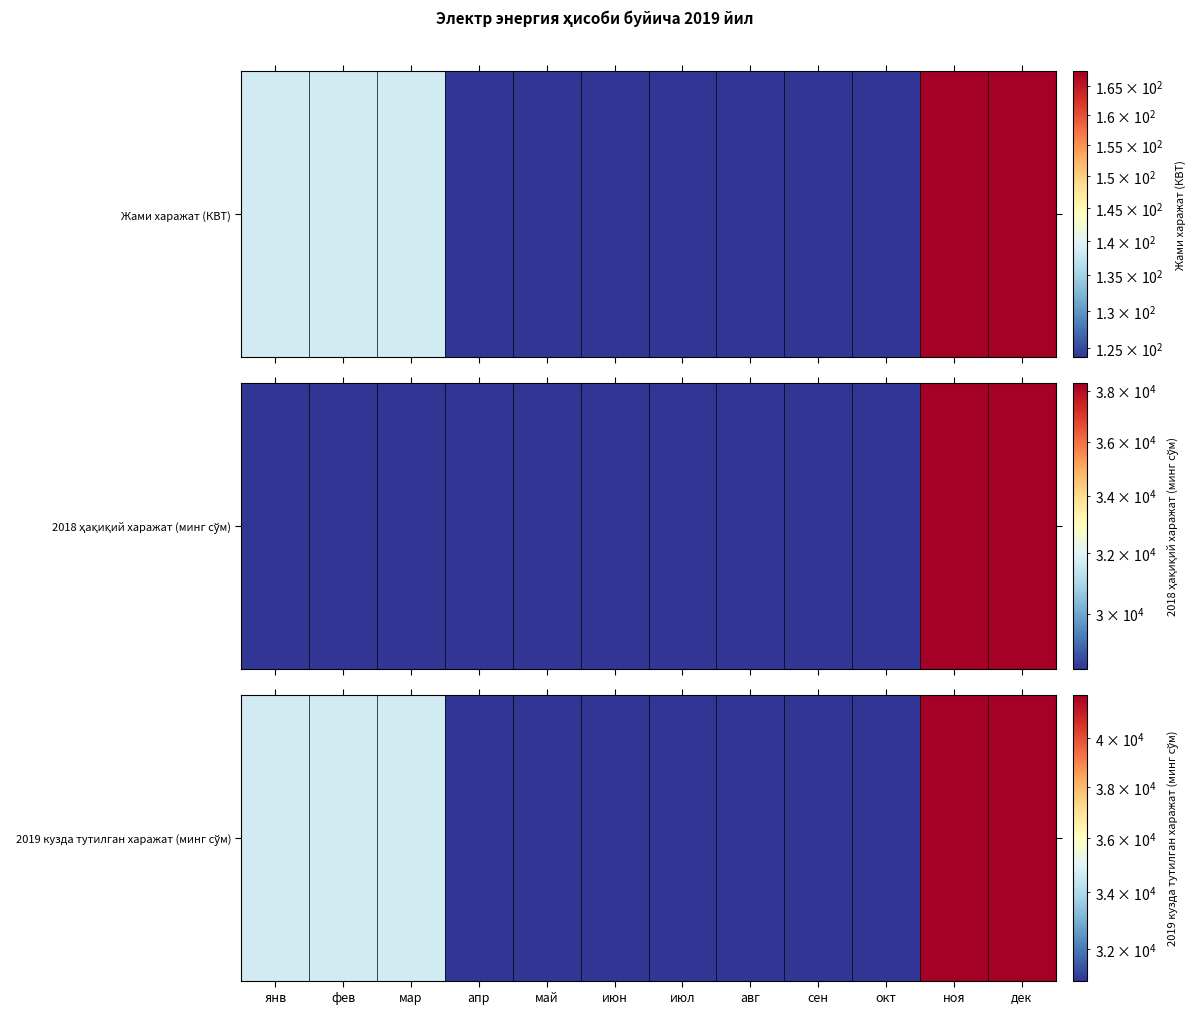

What is the difference between the maximum and minimum values?

10936.1